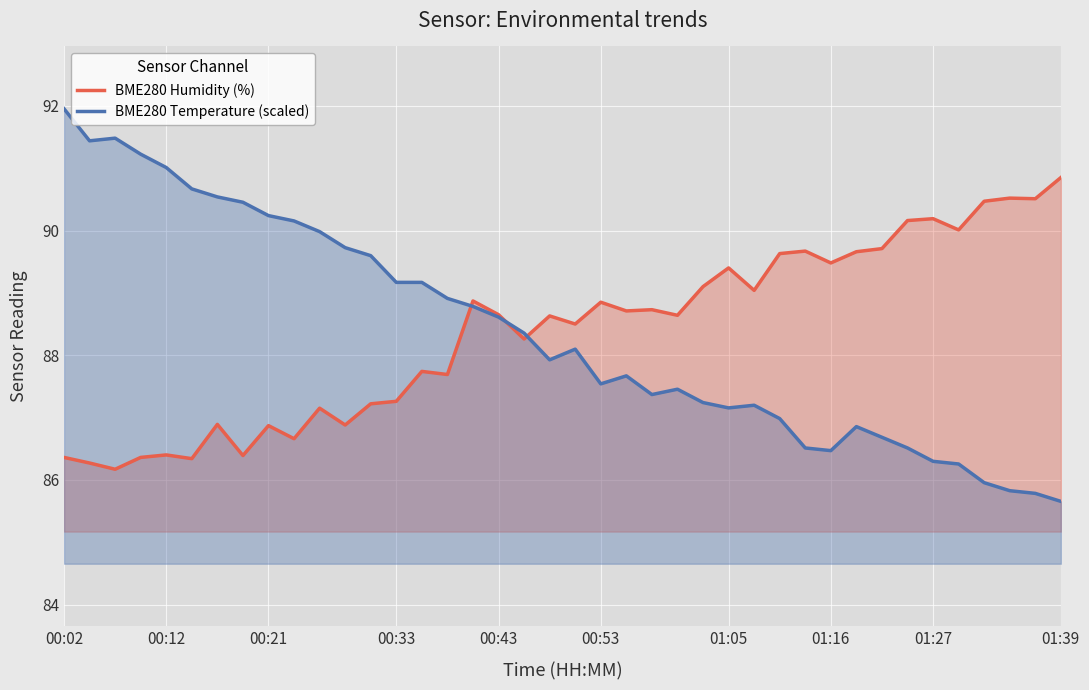

List the series in order of their peak value, lowest first.

BME280 Humidity (%), BME280 Temperature (scaled)